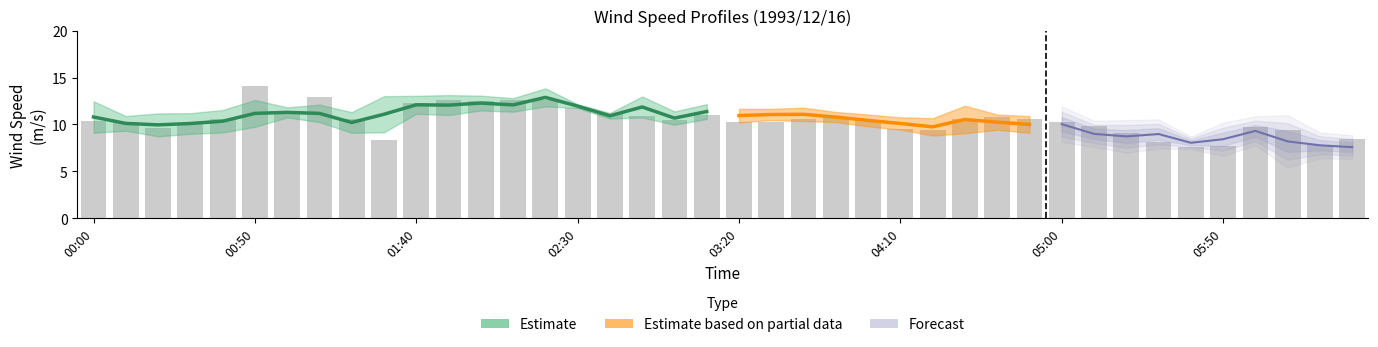

What position from the left is 28?

29